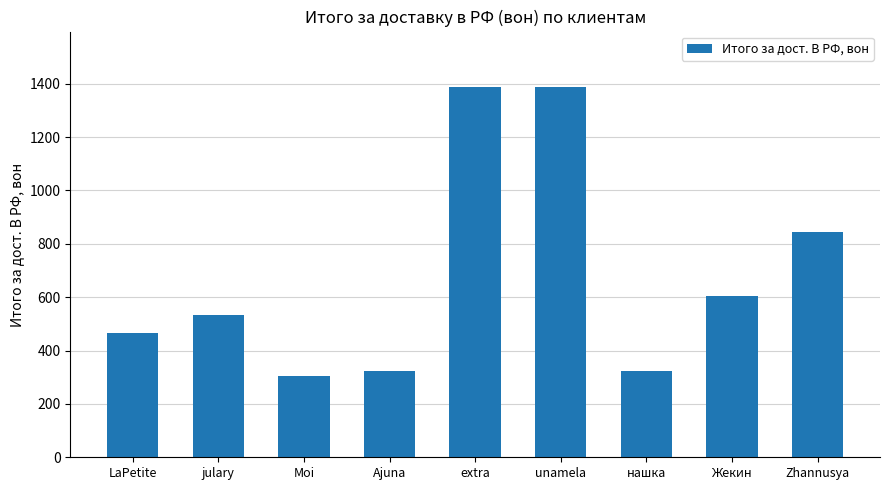

Where does the data first go above 532?

julary